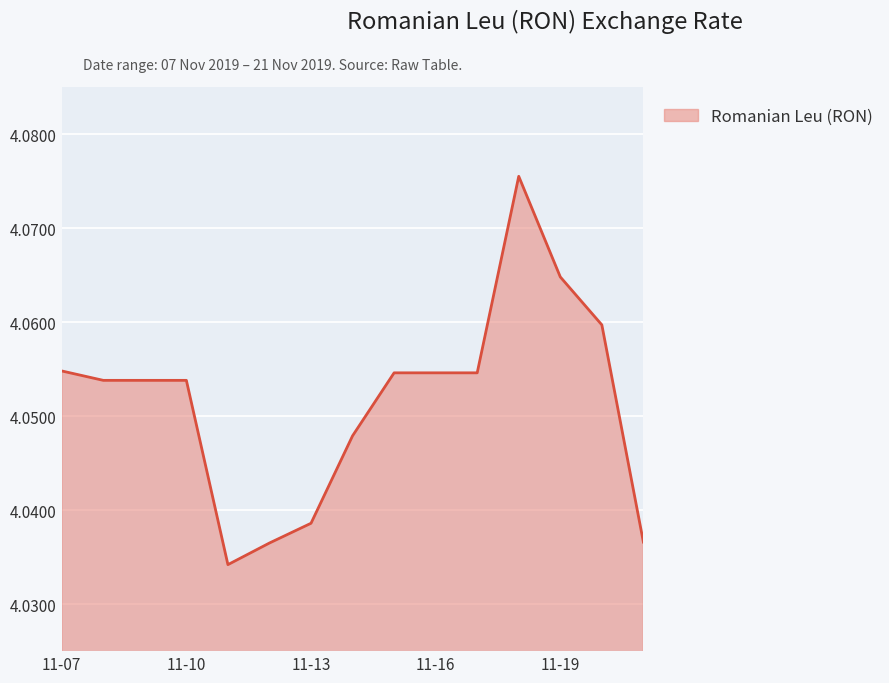

Which category has the highest value across all series?

2019-11-18